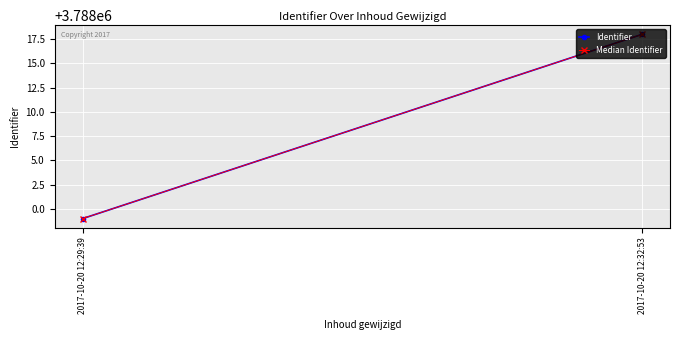

Reading left to right, transcribe all the data shown in this chart.

Identifier: 3787999	3788018
Median Identifier: 3787999	3788018